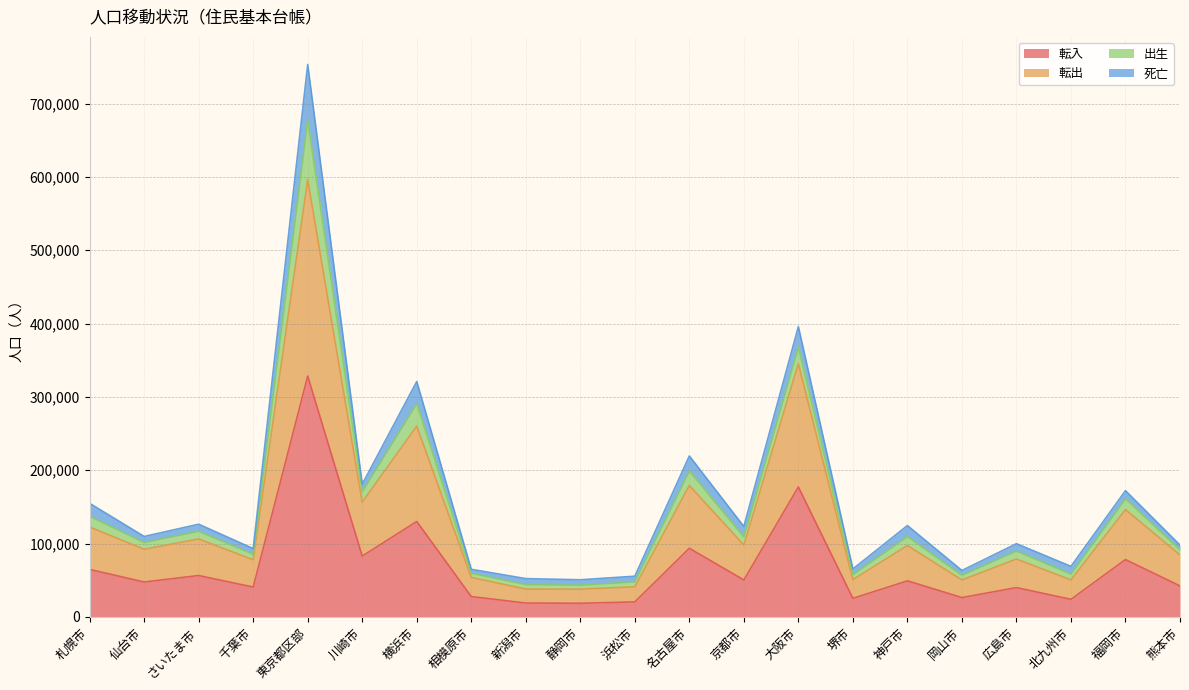

What is the maximum value for 転入?

328426